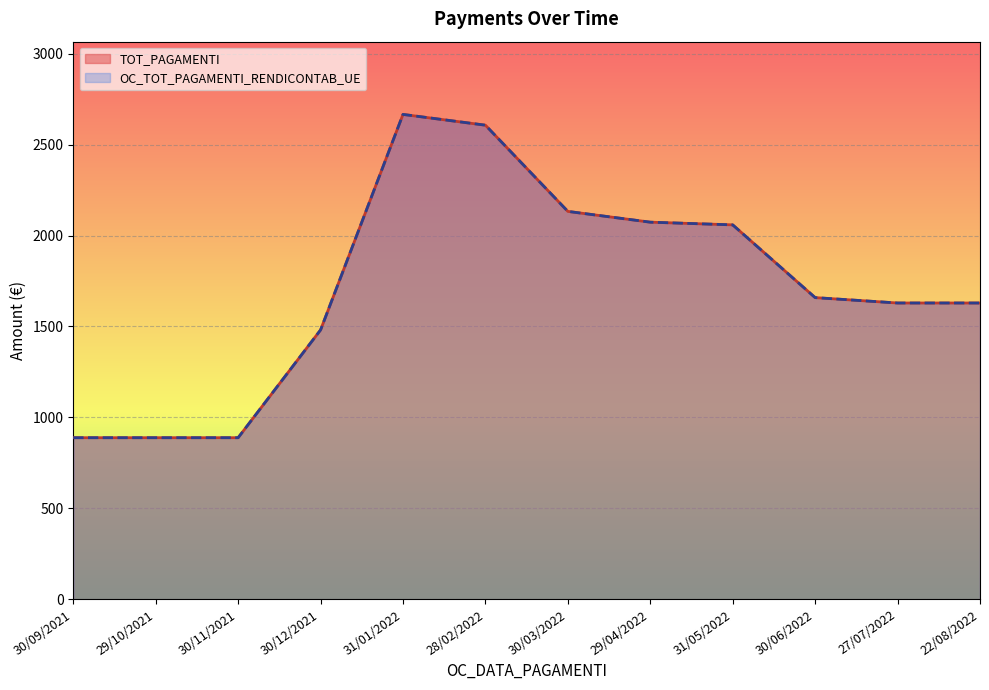

Reading left to right, list all the values displayed in this chart.

TOT_PAGAMENTI: 30/09/2021=888.6	29/10/2021=888.6	30/11/2021=888.6	30/12/2021=1481.0	31/01/2022=2665.8	28/02/2022=2606.6	30/03/2022=2132.7	29/04/2022=2073.4	31/05/2022=2058.6	30/06/2022=1658.7	27/07/2022=1629.1	22/08/2022=1629.1
OC_TOT_PAGAMENTI_RENDICONTAB_UE: 30/09/2021=888.6	29/10/2021=888.6	30/11/2021=888.6	30/12/2021=1481.0	31/01/2022=2665.8	28/02/2022=2606.6	30/03/2022=2132.7	29/04/2022=2073.4	31/05/2022=2058.6	30/06/2022=1658.7	27/07/2022=1629.1	22/08/2022=1629.1